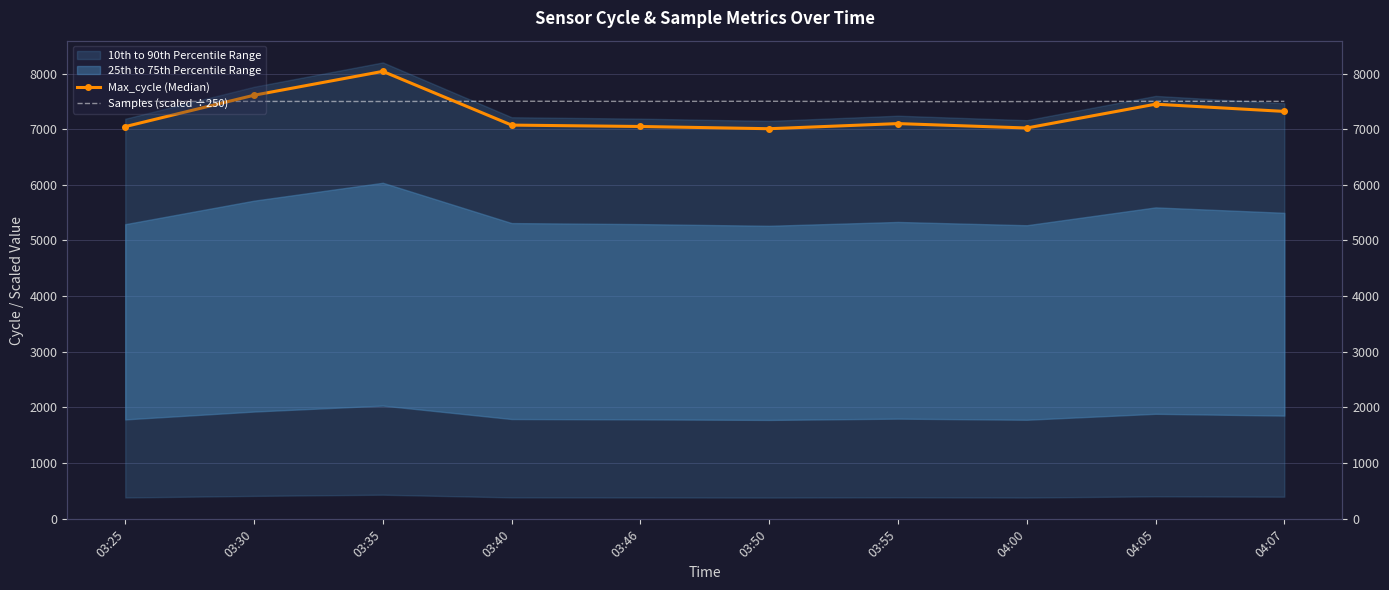

Which series has the largest range (max minus min)?

Max_cycle (Median)